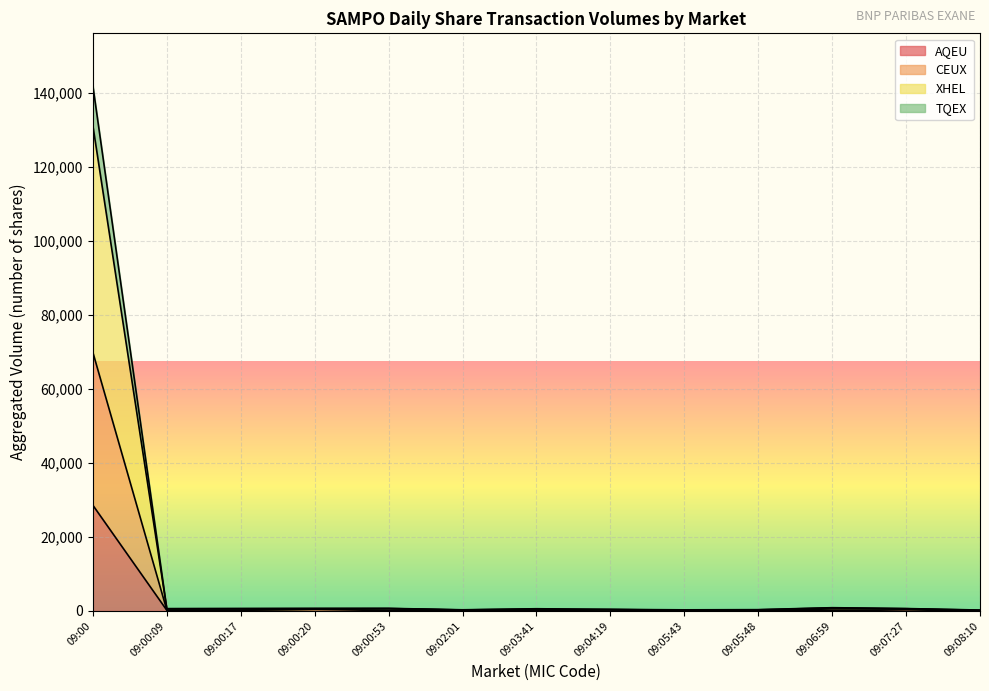

At which category is the sum across all series the highest?

09:00